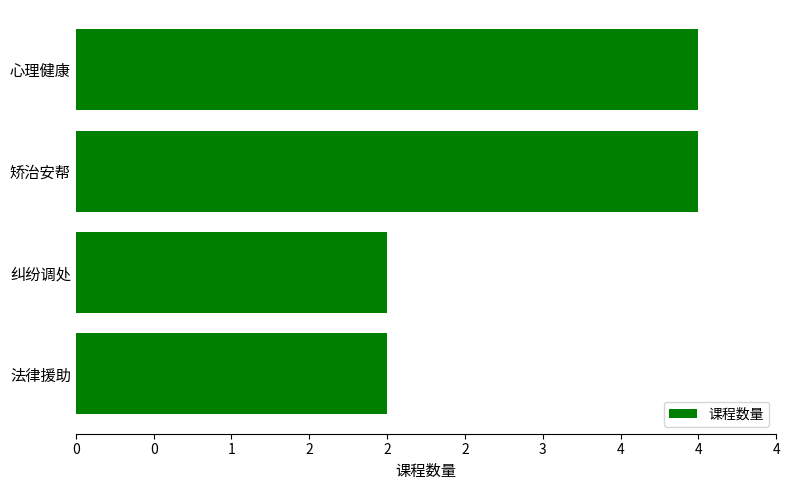

Are the bars horizontal?

Yes